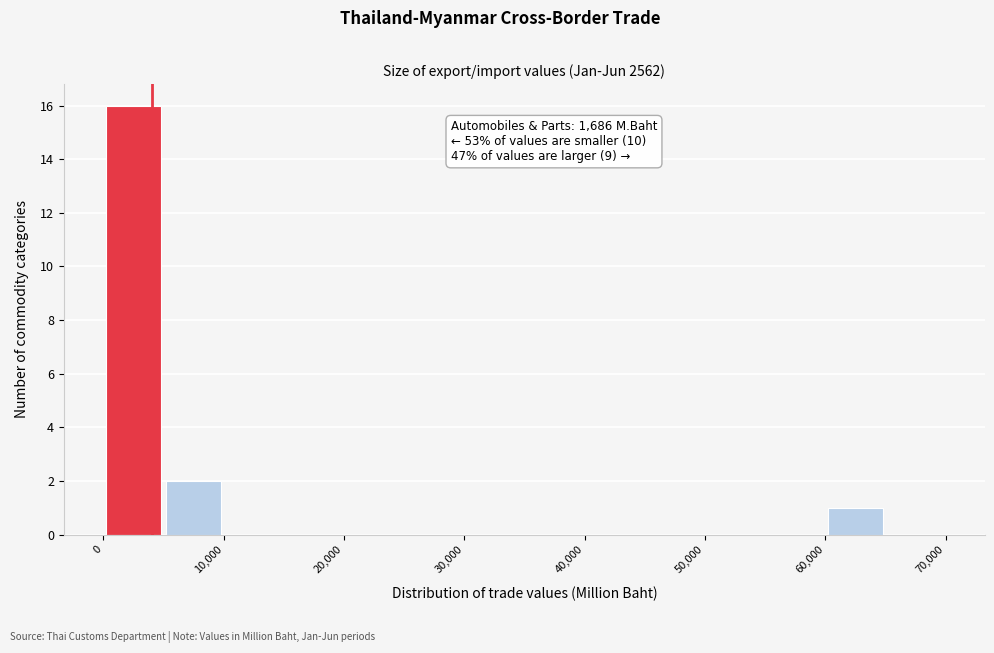

Which range on the x-axis has the tallest bar?

0 to 5000